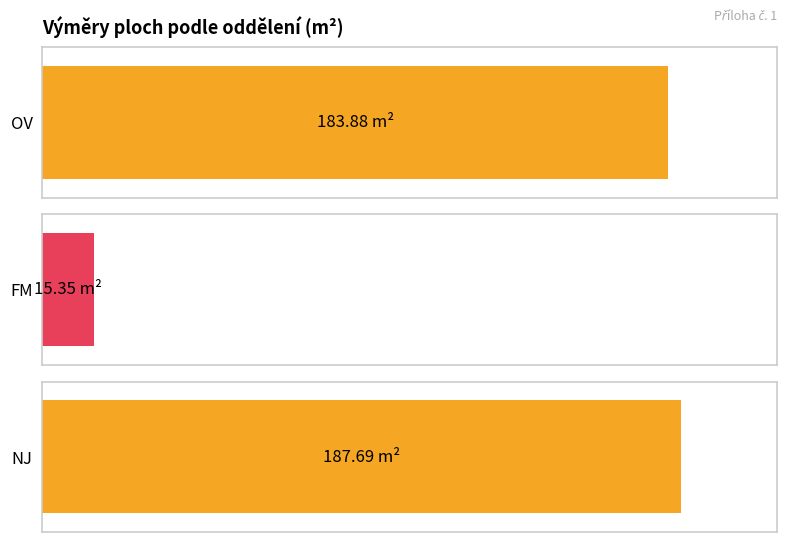

Reading left to right, transcribe all the data shown in this chart.

183.9	15.3	187.7